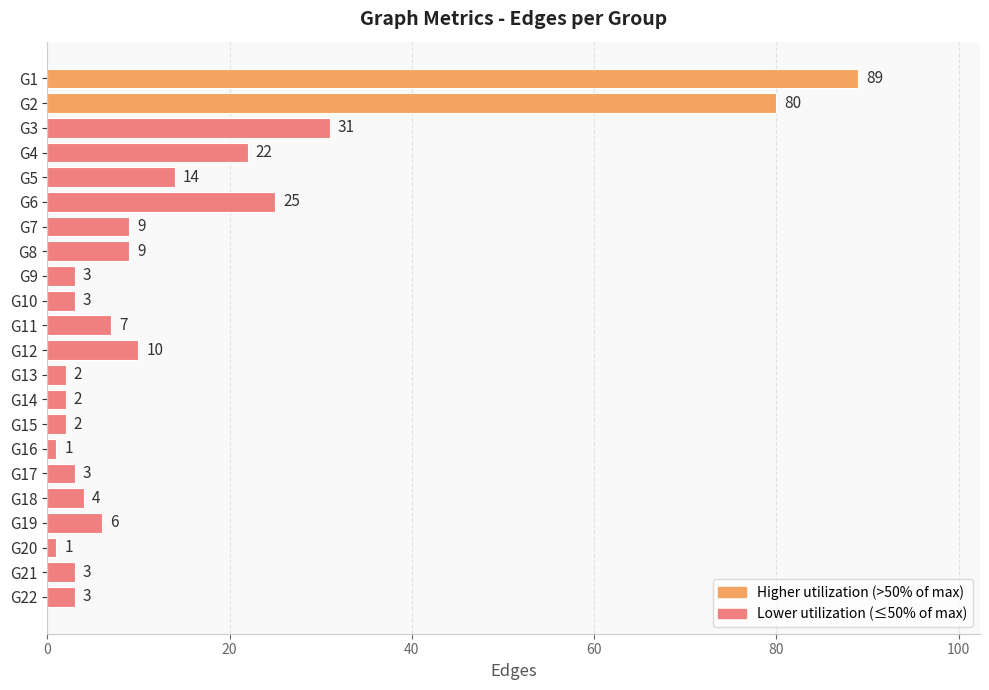

What is the change in value from G2 to G7?

-71